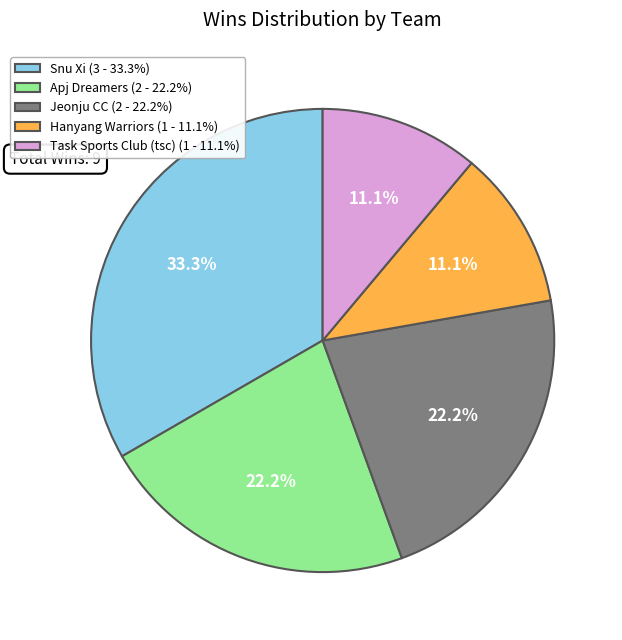

Which category has the biggest portion of the pie?

Snu Xi (3 - 33.3%)